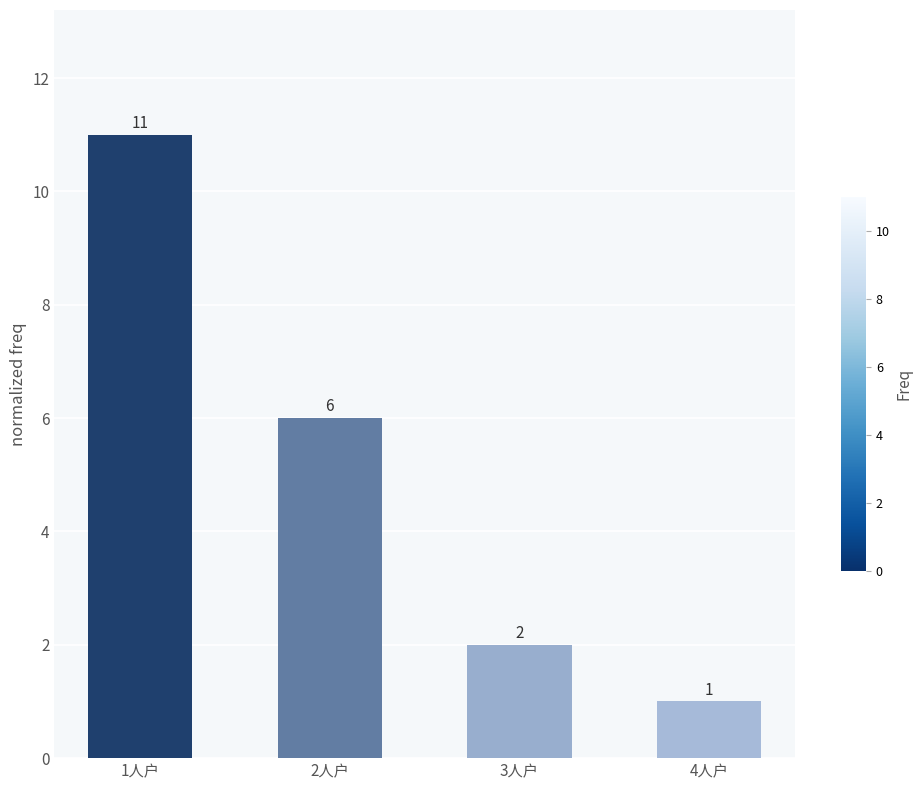

What position from the right is 1人户?

4